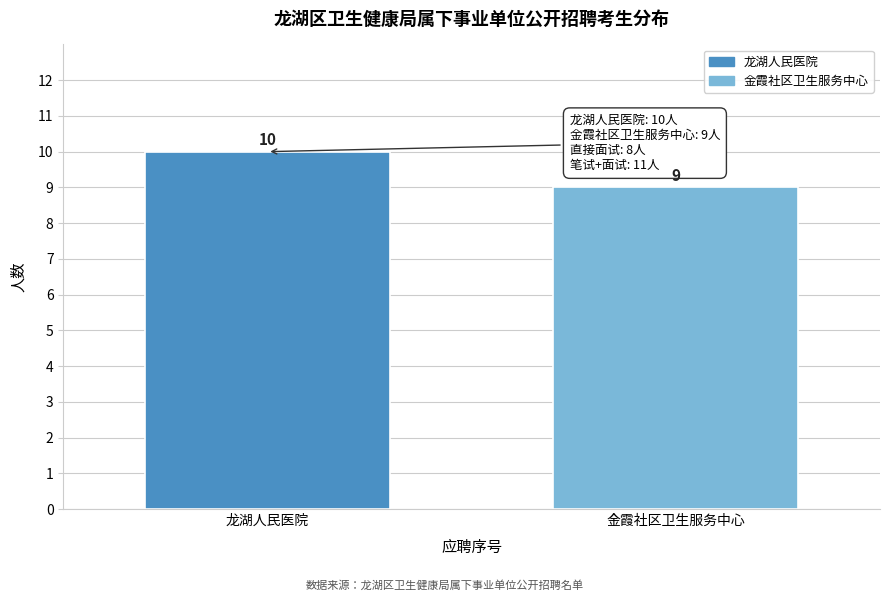

Reading right to left, what are all the values shown in this chart?

9	10